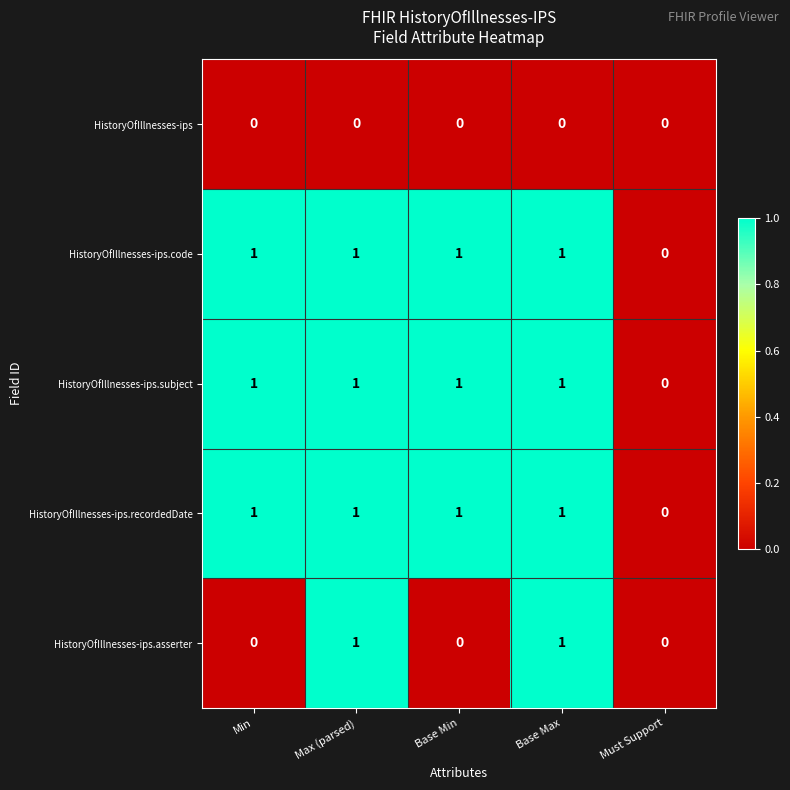

Between Min and Max (parsed), which series saw the biggest shift?

HistoryOfIllnesses-ips.asserter